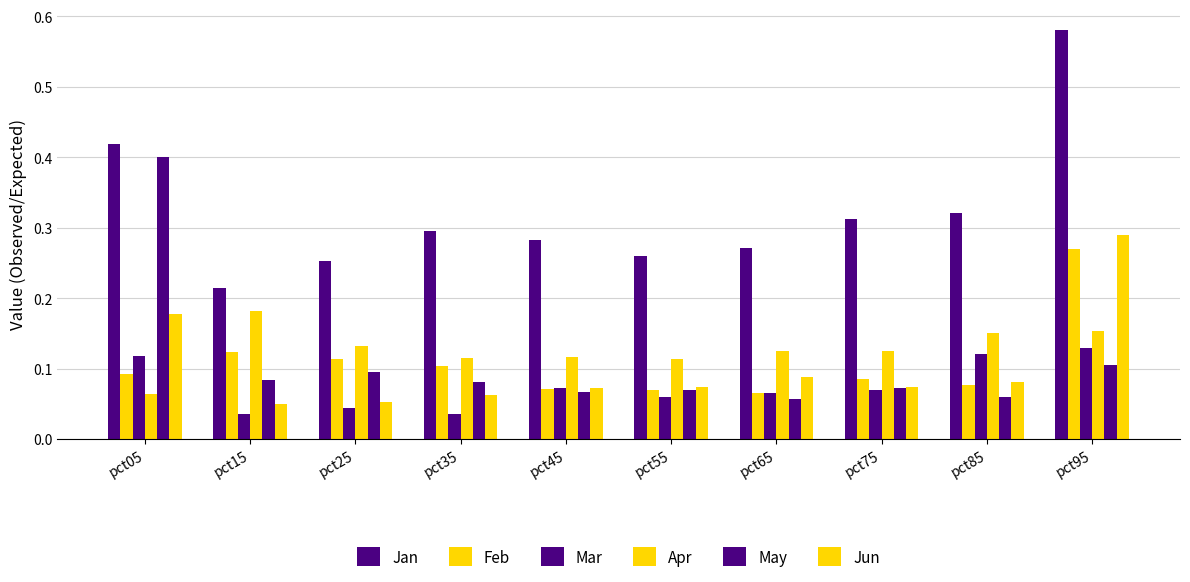

Reading left to right, list all the values displayed in this chart.

Jan: pct05=0.4	pct15=0.2	pct25=0.3	pct35=0.3	pct45=0.3	pct55=0.3	pct65=0.3	pct75=0.3	pct85=0.3	pct95=0.6
Feb: pct05=0.1	pct15=0.1	pct25=0.1	pct35=0.1	pct45=0.1	pct55=0.1	pct65=0.1	pct75=0.1	pct85=0.1	pct95=0.3
Mar: pct05=0.1	pct15=0.0	pct25=0.0	pct35=0.0	pct45=0.1	pct55=0.1	pct65=0.1	pct75=0.1	pct85=0.1	pct95=0.1
Apr: pct05=0.1	pct15=0.2	pct25=0.1	pct35=0.1	pct45=0.1	pct55=0.1	pct65=0.1	pct75=0.1	pct85=0.2	pct95=0.2
May: pct05=0.4	pct15=0.1	pct25=0.1	pct35=0.1	pct45=0.1	pct55=0.1	pct65=0.1	pct75=0.1	pct85=0.1	pct95=0.1
Jun: pct05=0.2	pct15=0.0	pct25=0.1	pct35=0.1	pct45=0.1	pct55=0.1	pct65=0.1	pct75=0.1	pct85=0.1	pct95=0.3